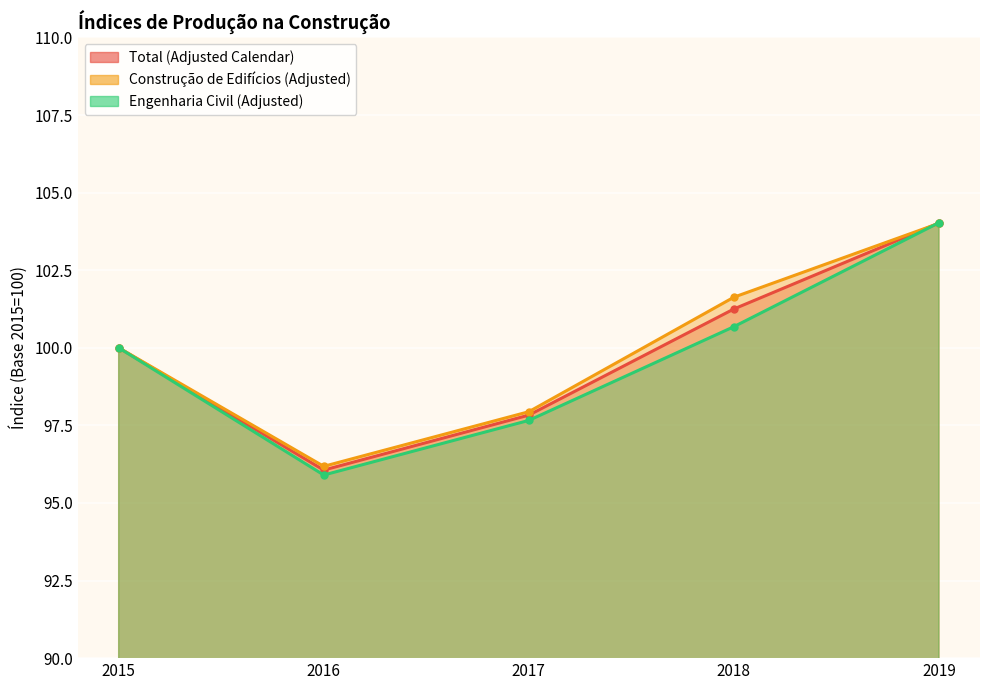

True or false: Construção de Edifícios (Adjusted) has more than 2 interior local peaks.

False